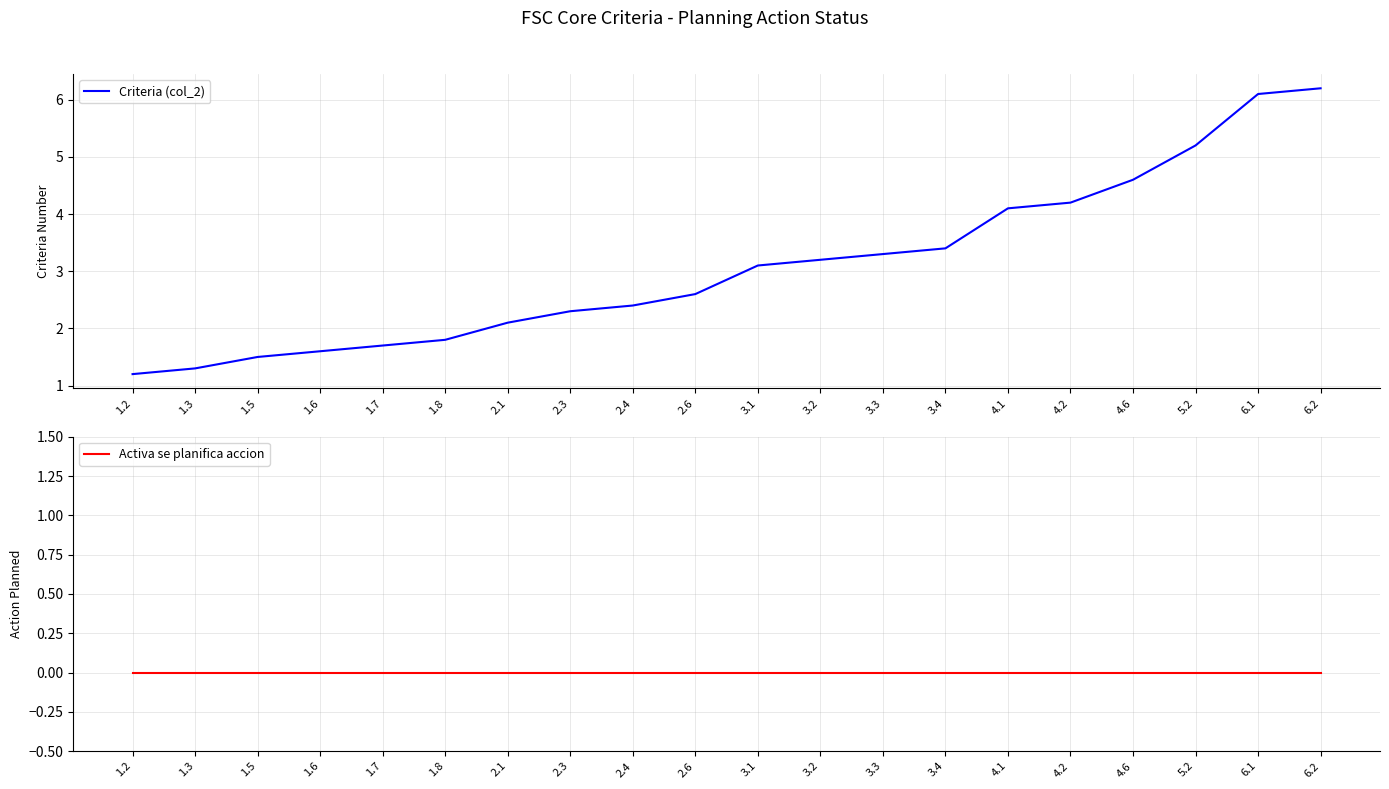

Which category has the lowest value in the Criteria (col_2) series?

1.2